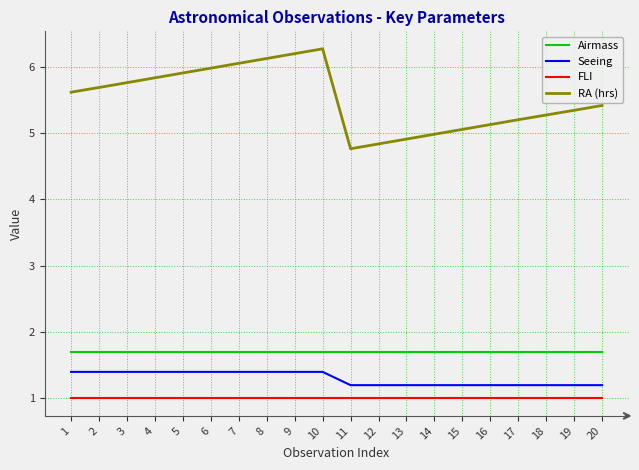

What is the greatest value displayed?

6.3